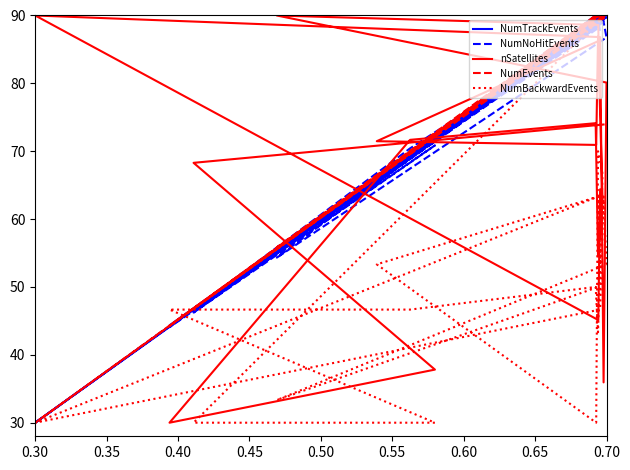

What is the label of the 18th point from the right?

0.40